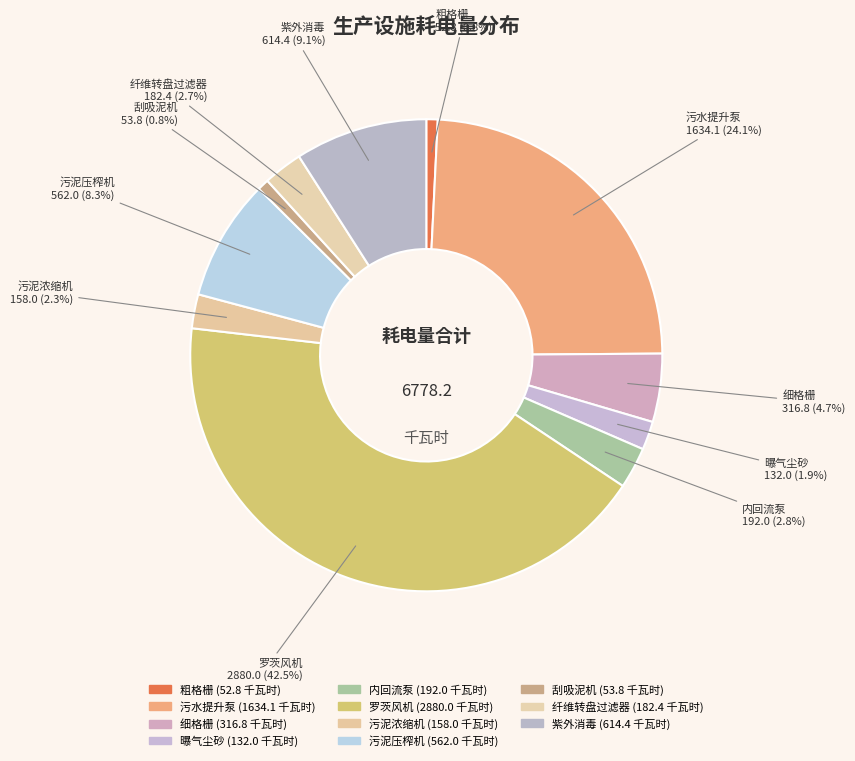

Is the sum of 曝气尘砂 and 细格栅 greater than half?

No